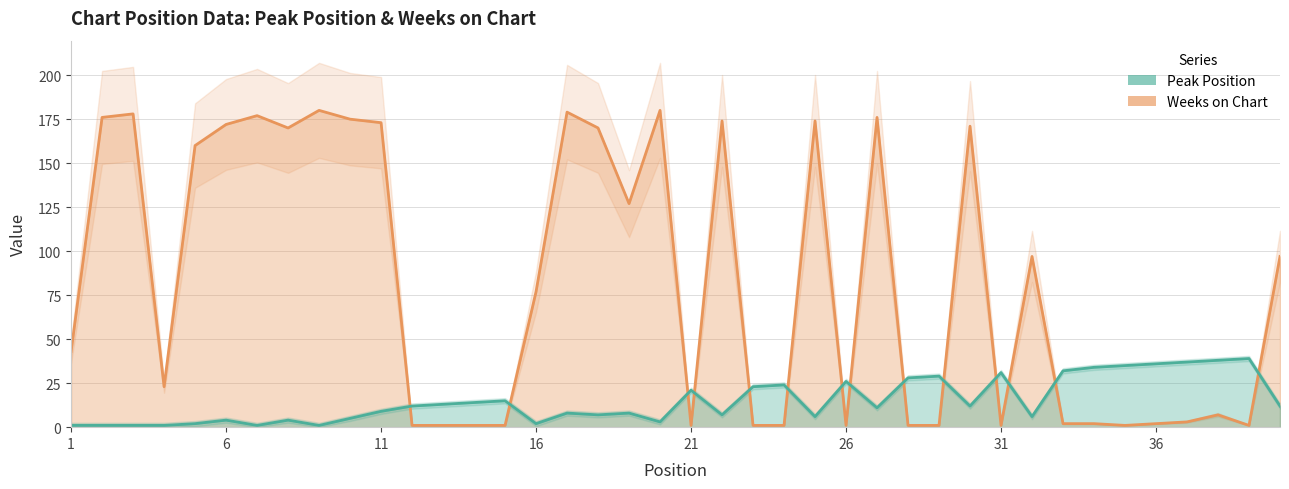

Is the value of Weeks on Chart at 39 greater than the value of Peak Position at 40?

No